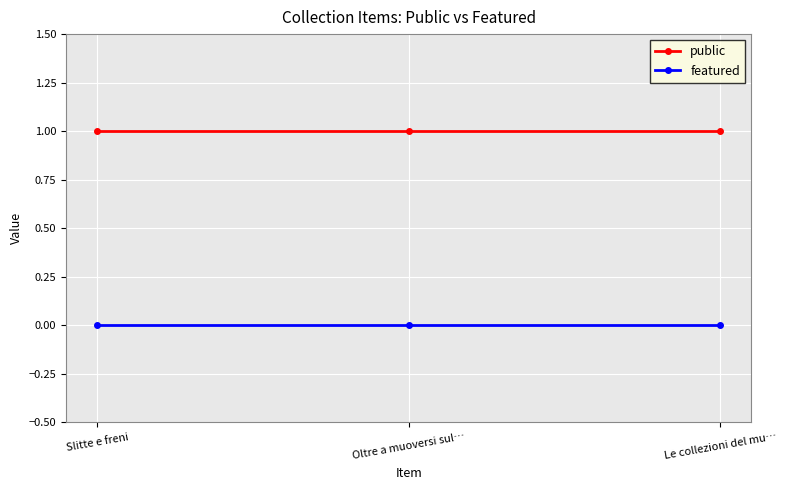

Which series has the largest total across all categories?

public